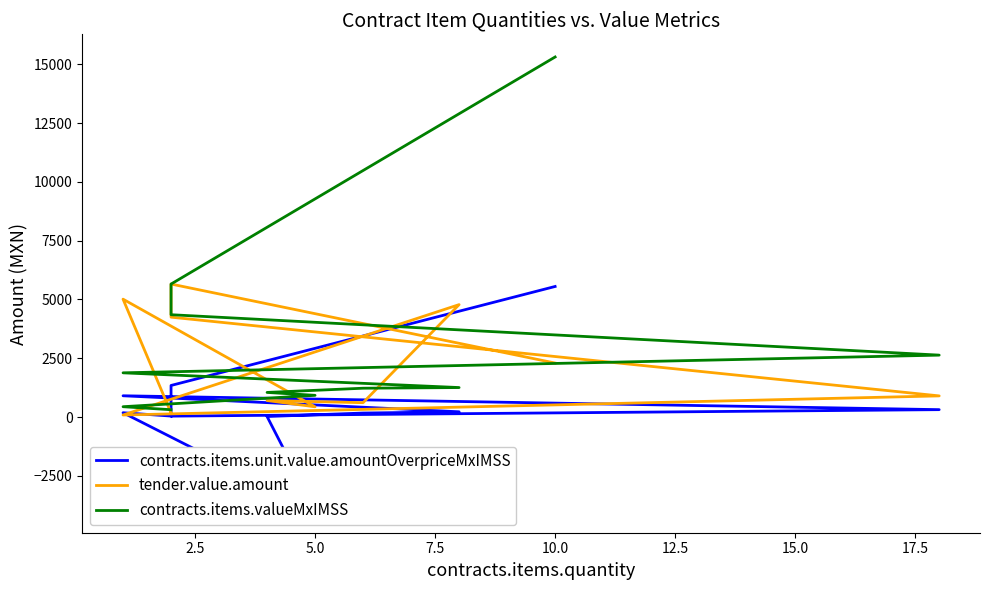

Rank the series at 9 from lowest to highest value.

contracts.items.unit.value.amountOverpriceMxIMSS, contracts.items.valueMxIMSS, tender.value.amount